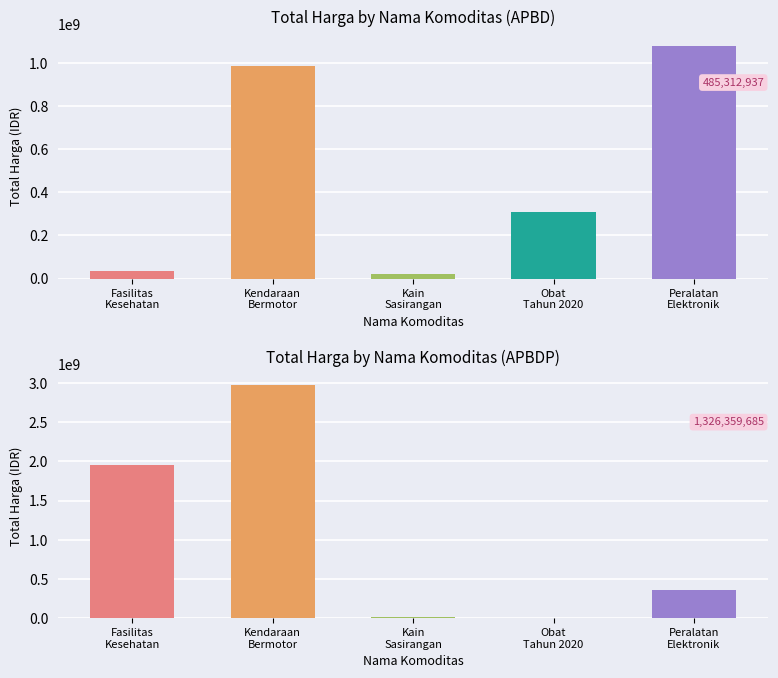

Which has a higher value, APBD or APBD?

APBD